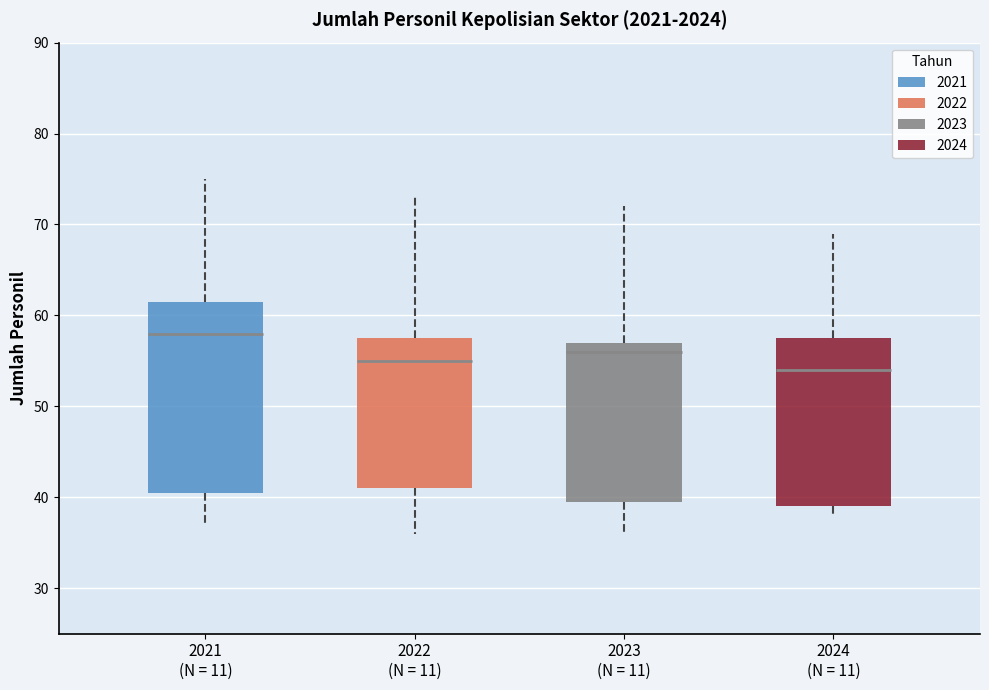

Where does the median line of the box for 2022 (N = 11) sit on the y-axis? The values are not printed on the chart, so give them approximately, as read against the axis.

55